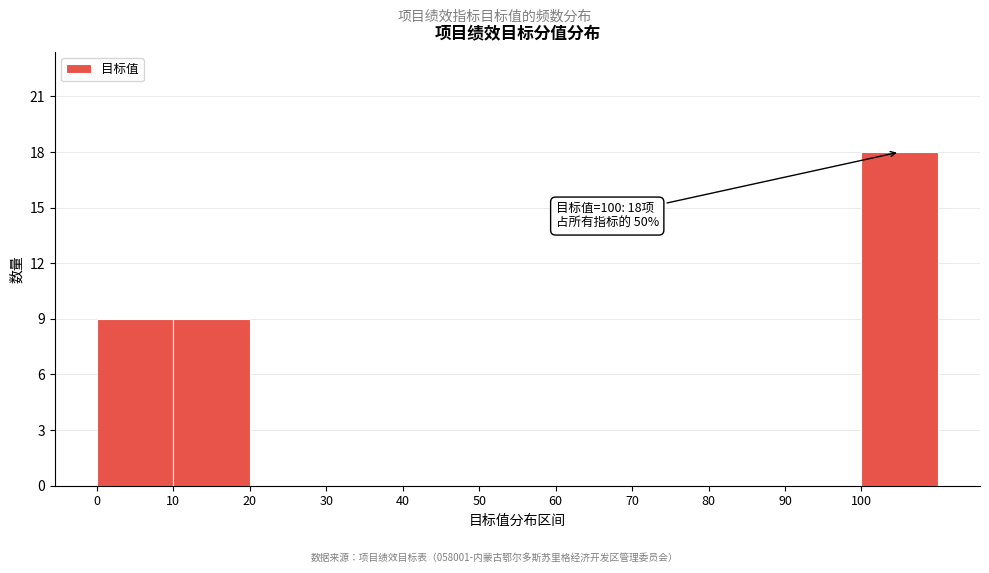

Over which range of the x-axis is the bar tallest?

100 to 110